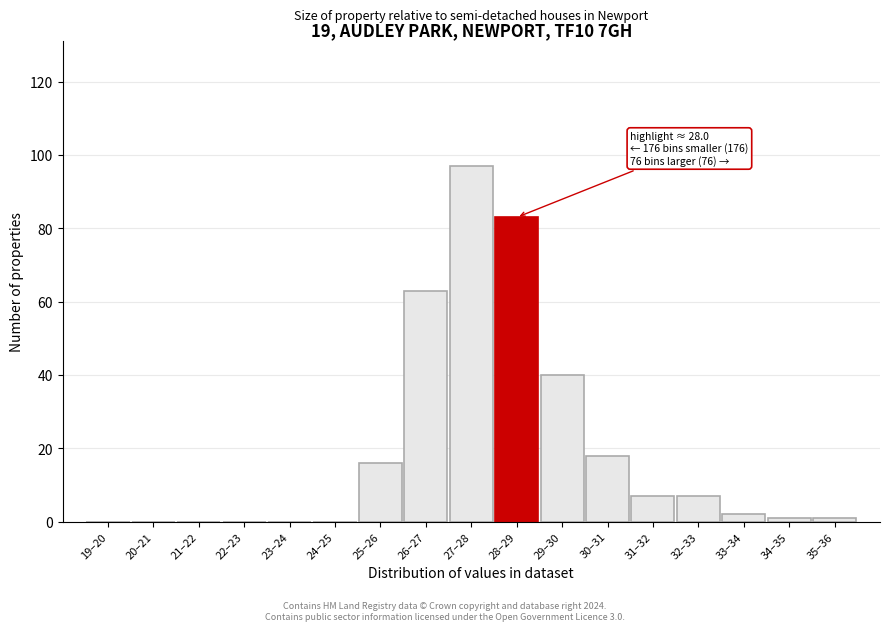

Reading left to right, what are all the values shown in this chart?

19–20=0	20–21=0	21–22=0	22–23=0	23–24=0	24–25=0	25–26=16	26–27=63	27–28=97	28–29=83	29–30=40	30–31=18	31–32=7	32–33=7	33–34=2	34–35=1	35–36=1